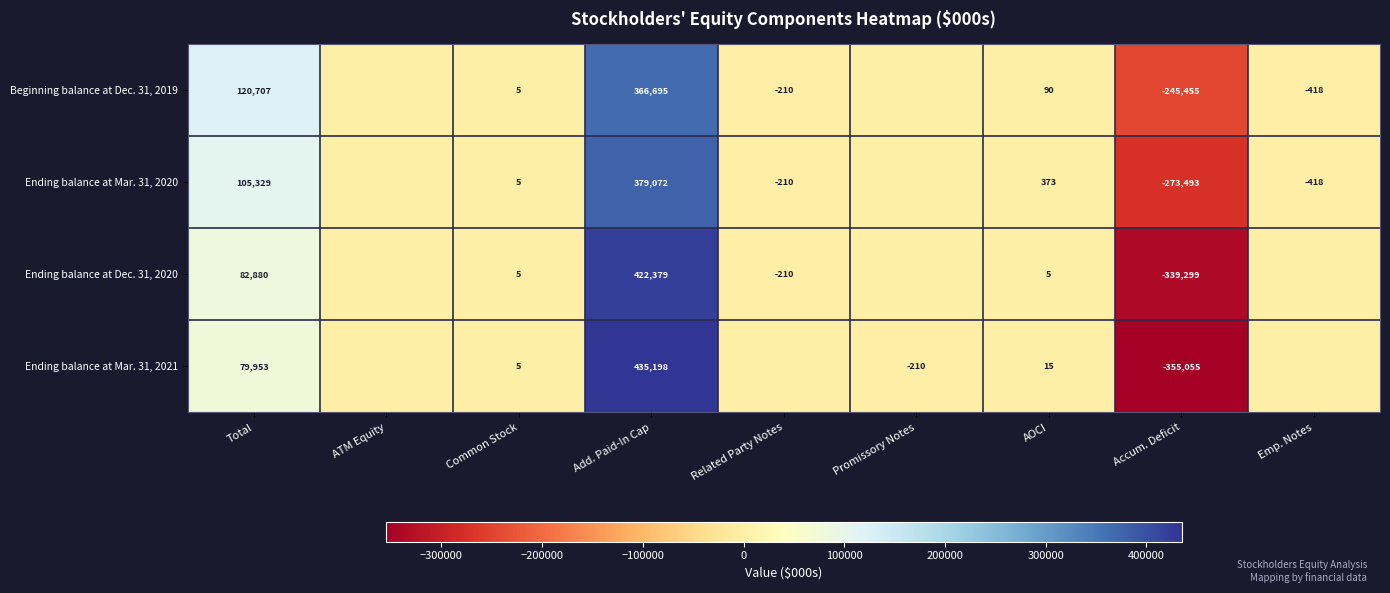

Between Add. Paid-In Cap and AOCI, which series saw the biggest shift?

Ending balance at Mar. 31, 2021